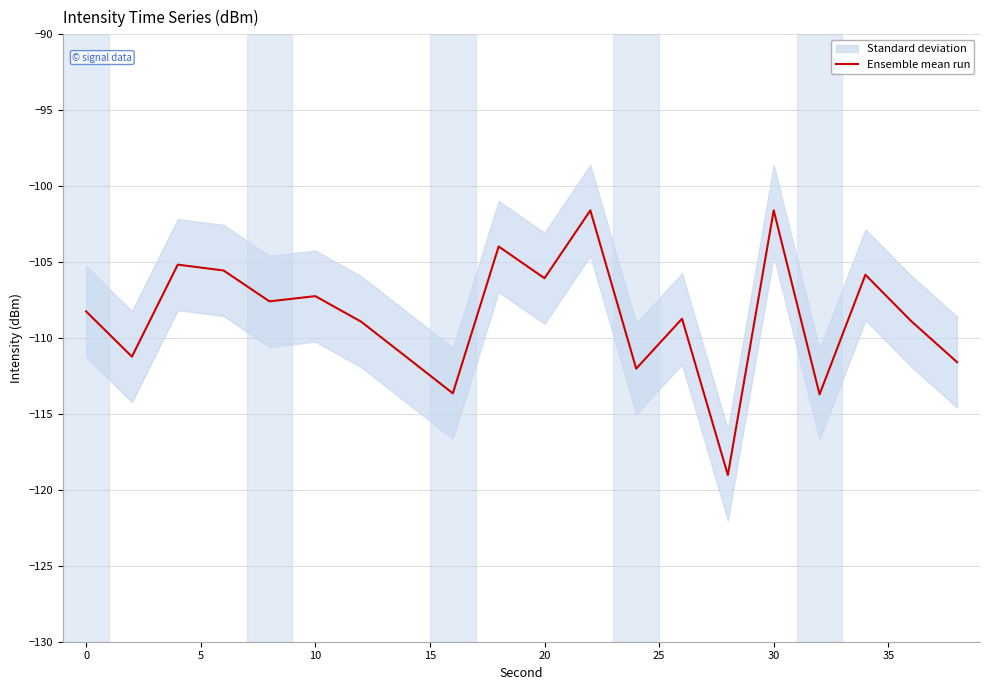

What is the smallest value displayed?

-119.0